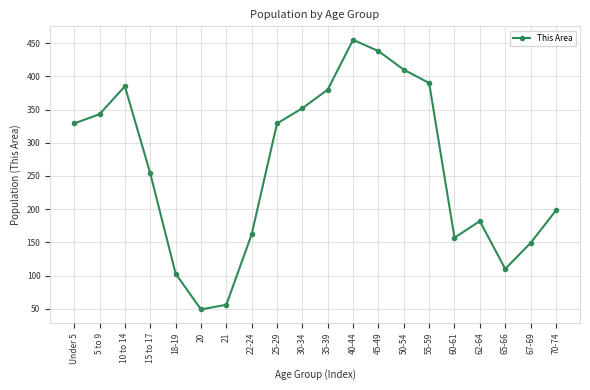

Reading left to right, what are all the values shown in this chart?

329	343	385	254	103	49	56	162	329	352	380	455	438	410	390	157	182	110	149	198